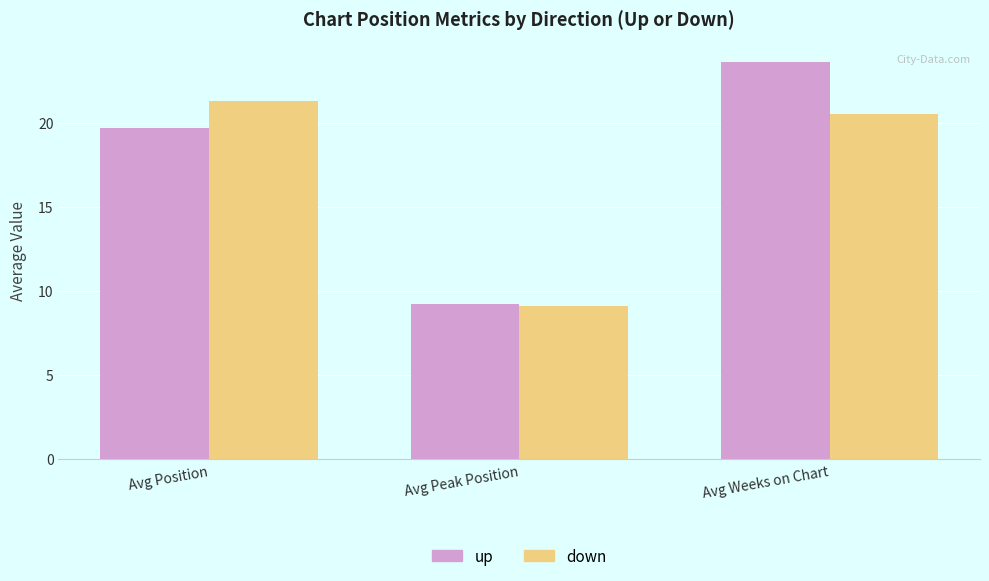

What is the sum of all down values?

50.9